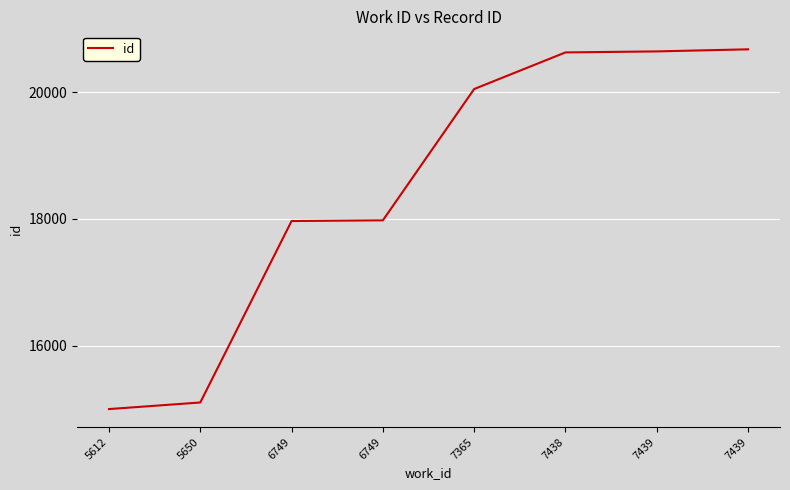

How many distinct data groups are displayed?

1